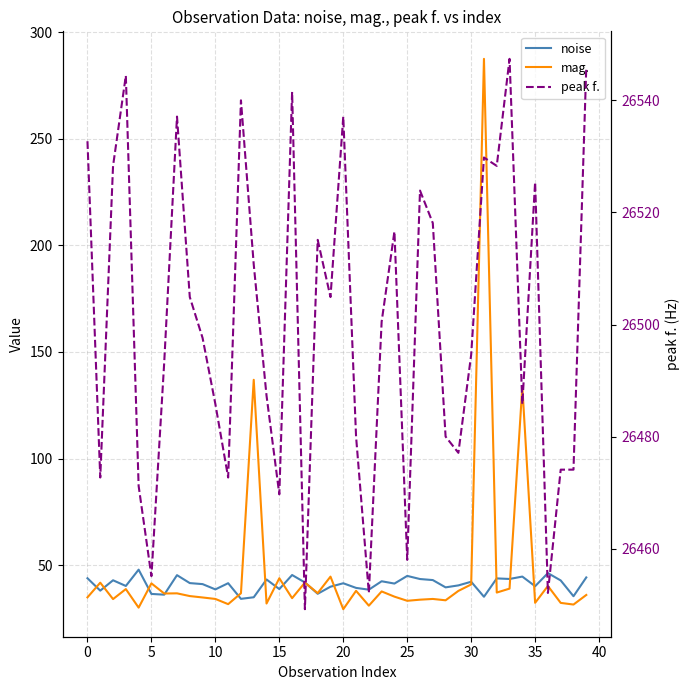

Which series has the largest total across all categories?

peak f.